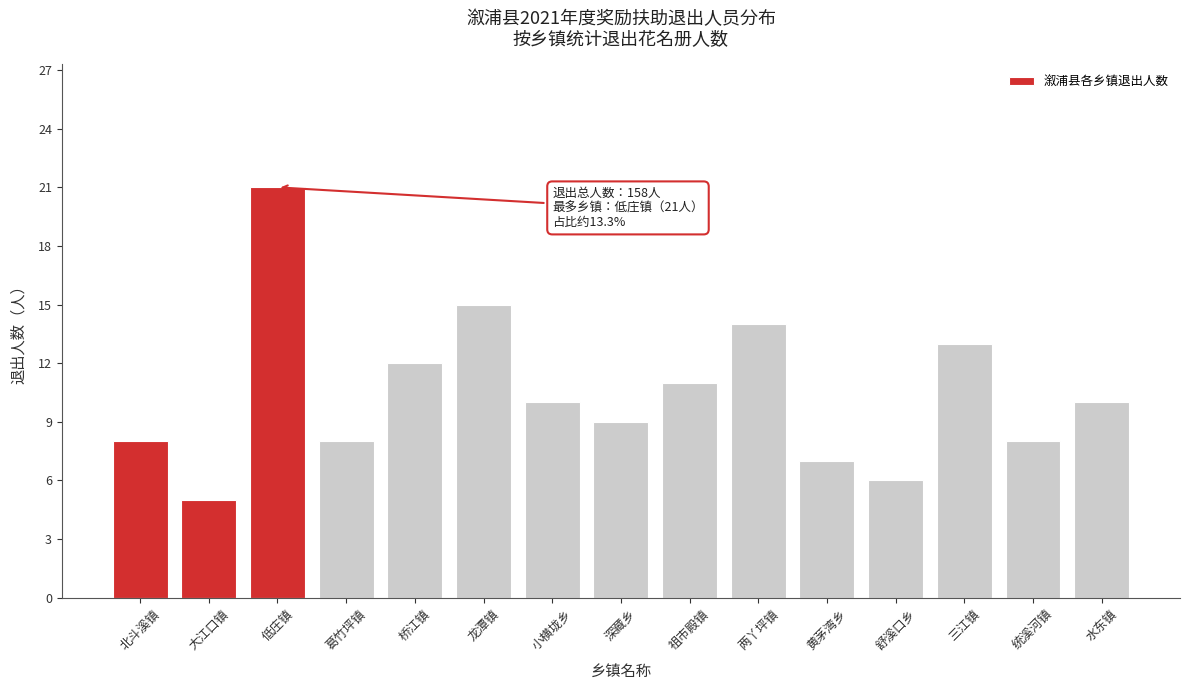

Reading left to right, extract all data points from this chart.

8	5	21	8	12	15	10	9	11	14	7	6	13	8	10